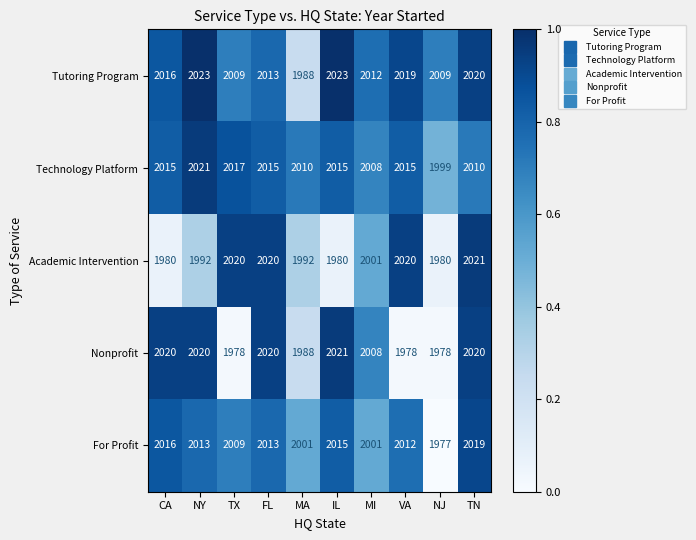

Which series has the widest spread of values?

Nonprofit